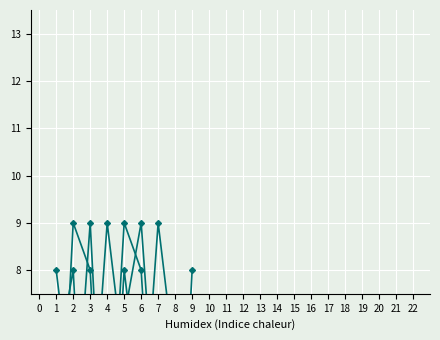

What is the maximum value for col_2?

9